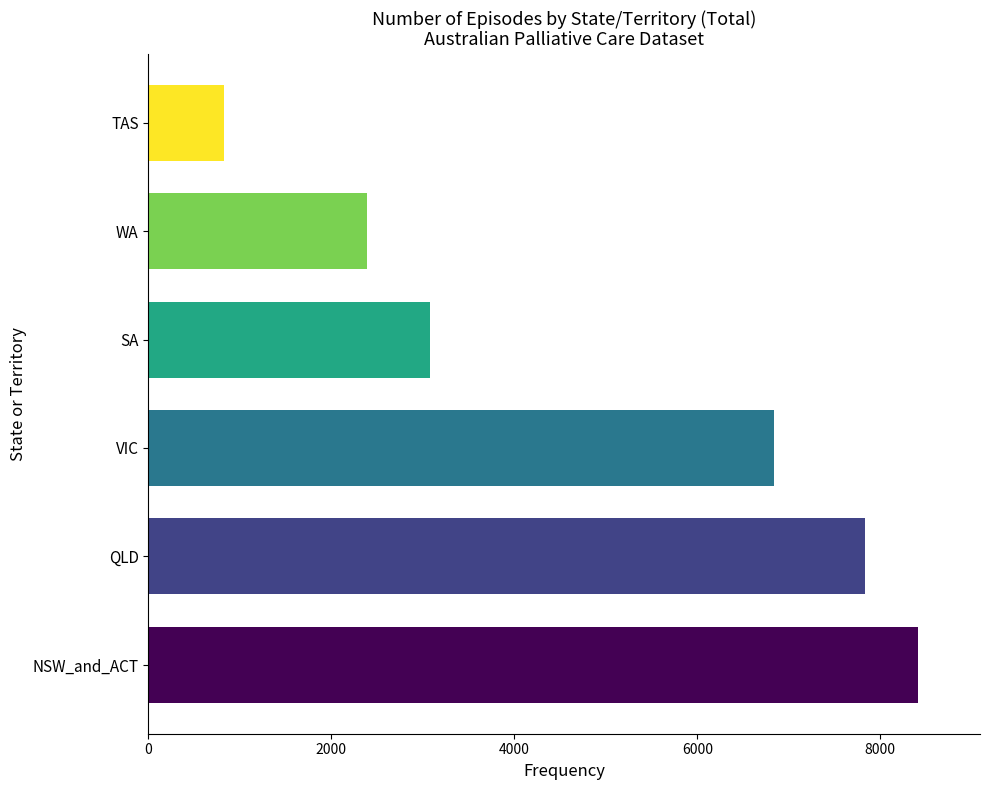

Does the chart contain any negative values?

No